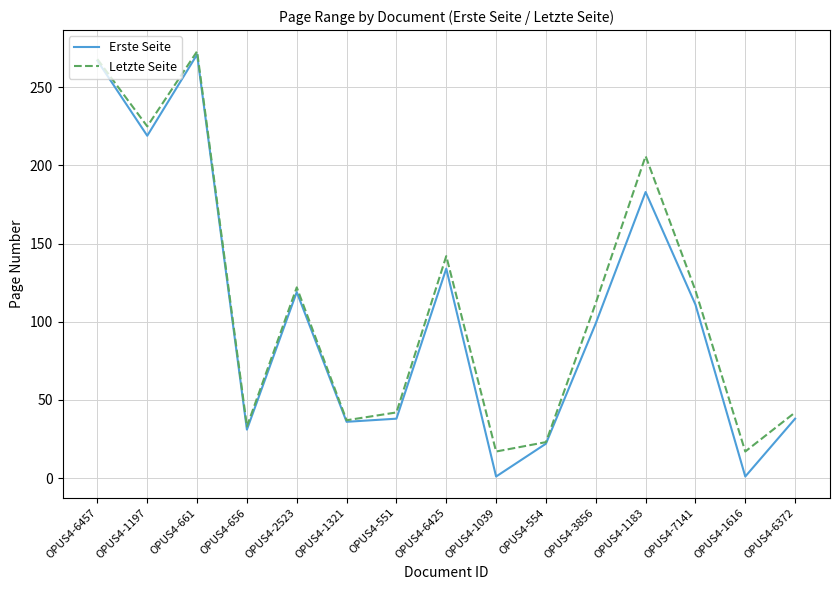

True or false: Letzte Seite has a value of 29 at OPUS4-6425.

False